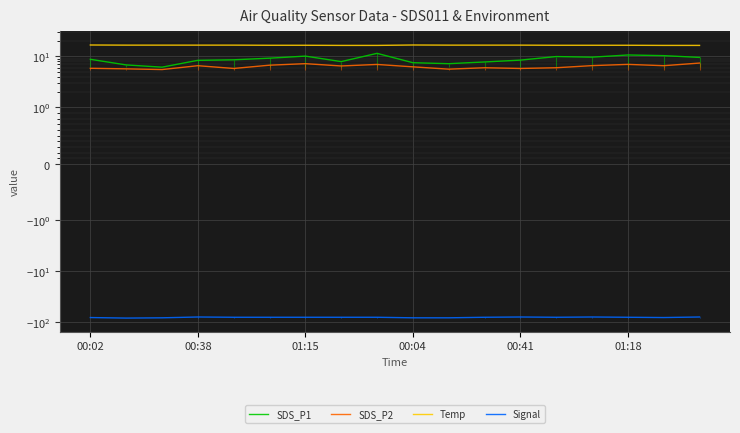

What is the maximum value shown in the chart?

16.7